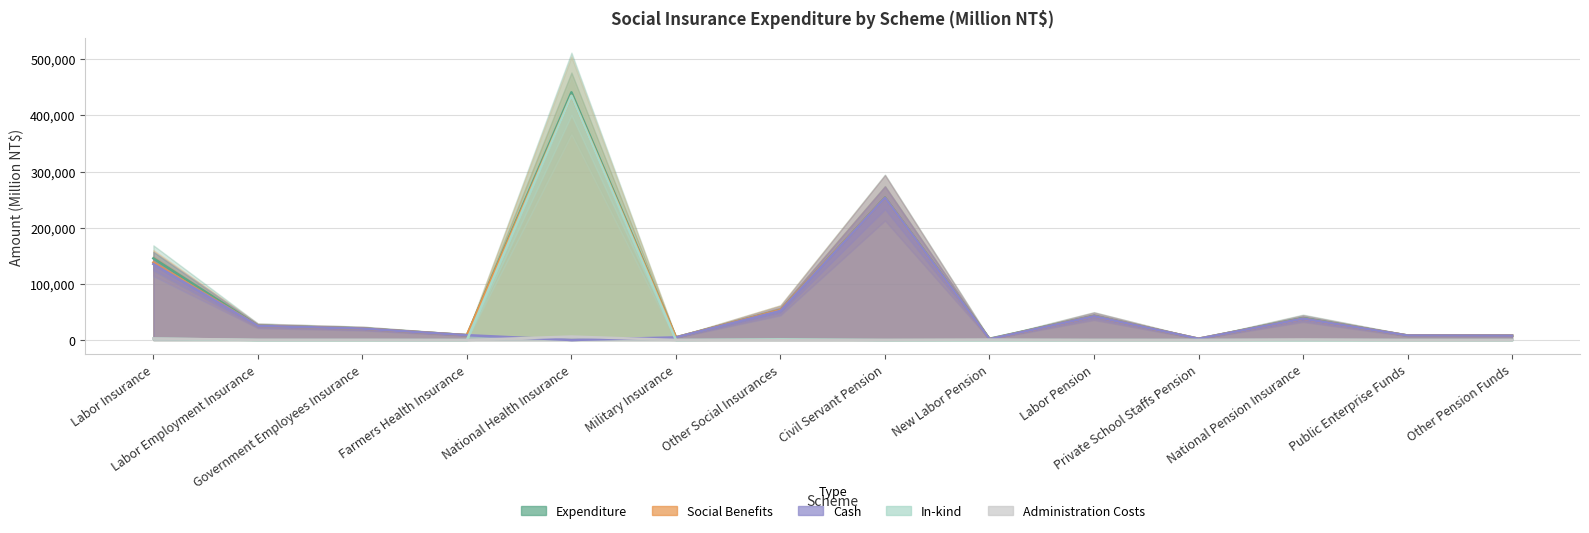

How many interior local valleys does the Social Benefits series have?

4